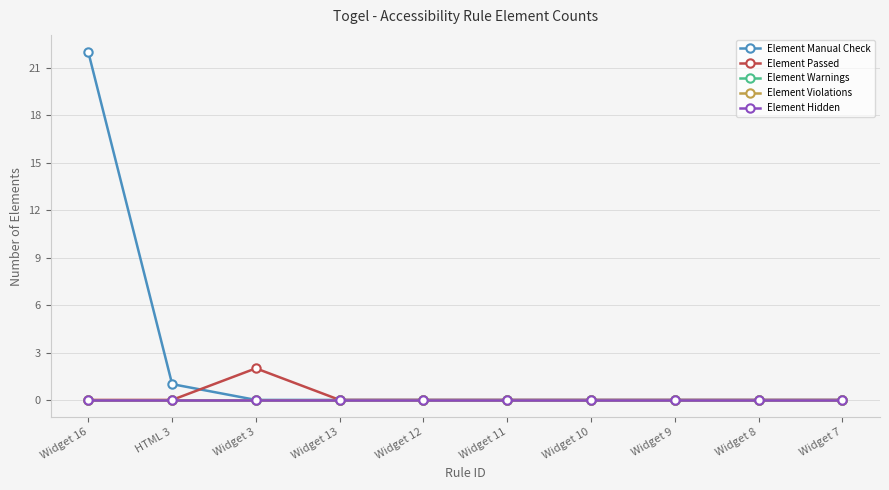

True or false: Element Violations and Element Manual Check intersect in this chart.

False